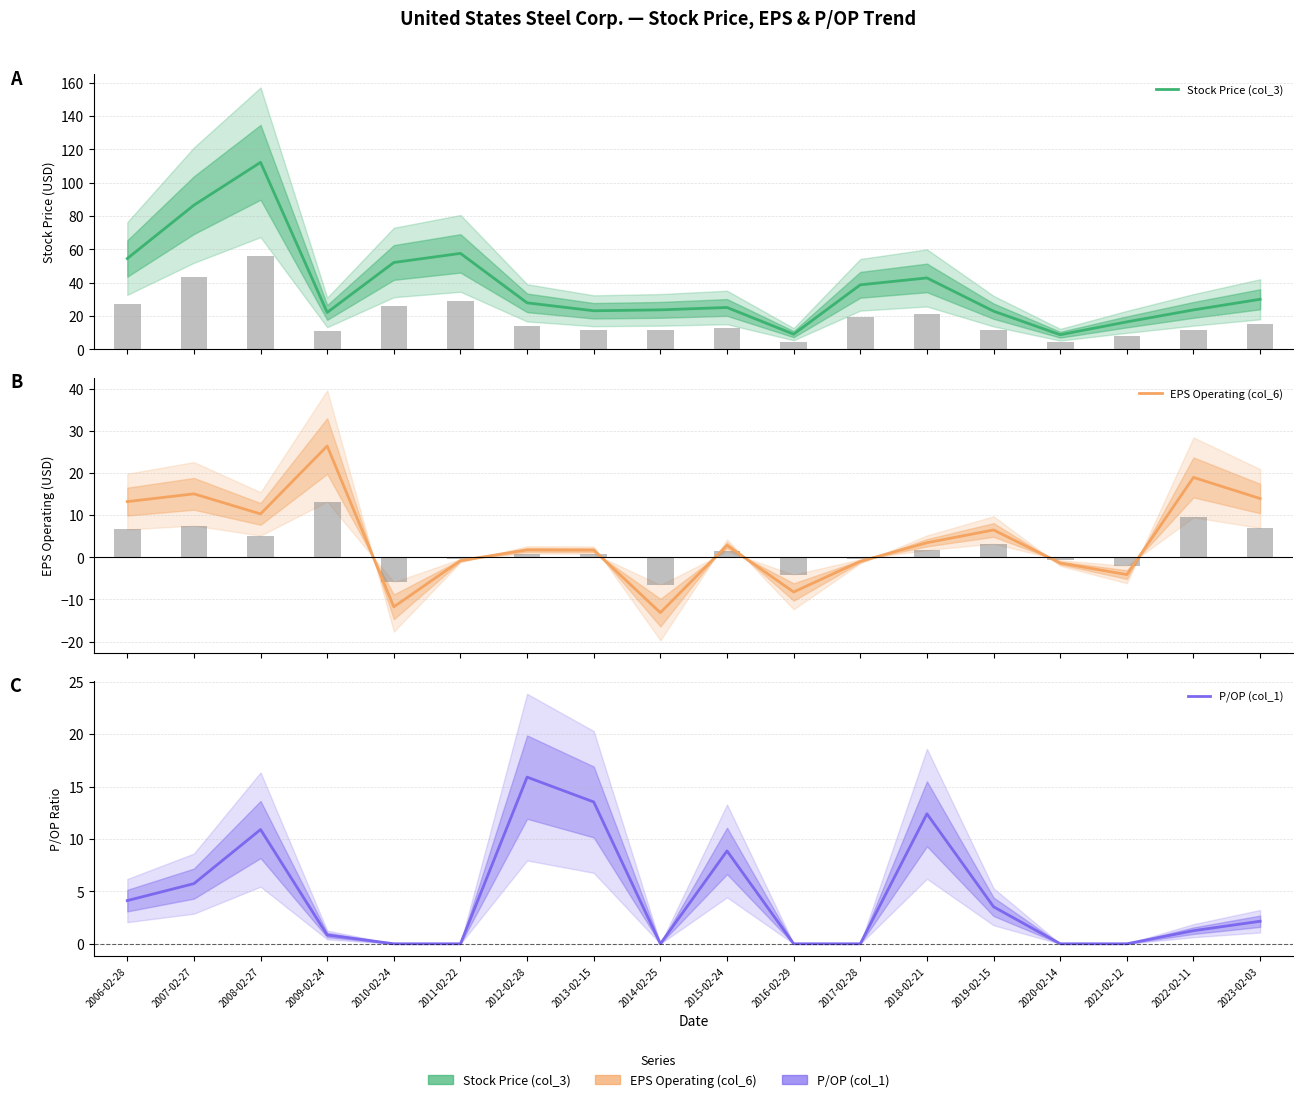

What position from the right is 2009-02-24?

15